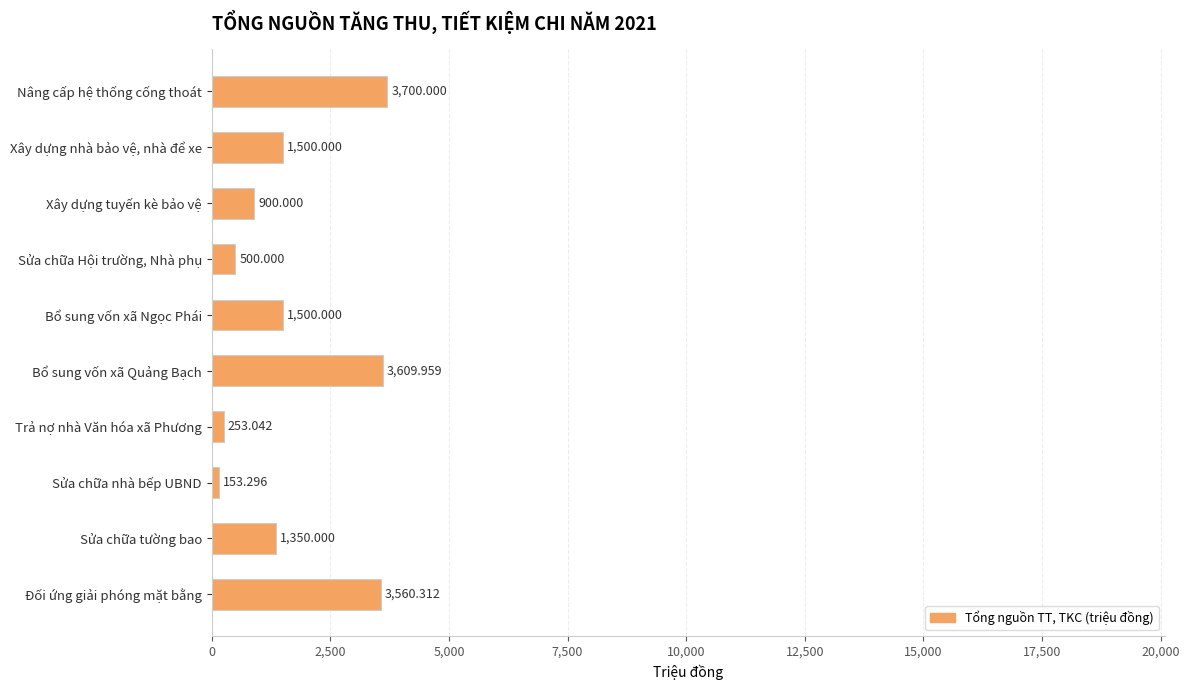

At which category does the chart reach its minimum across all series?

Sửa chữa nhà bếp UBND